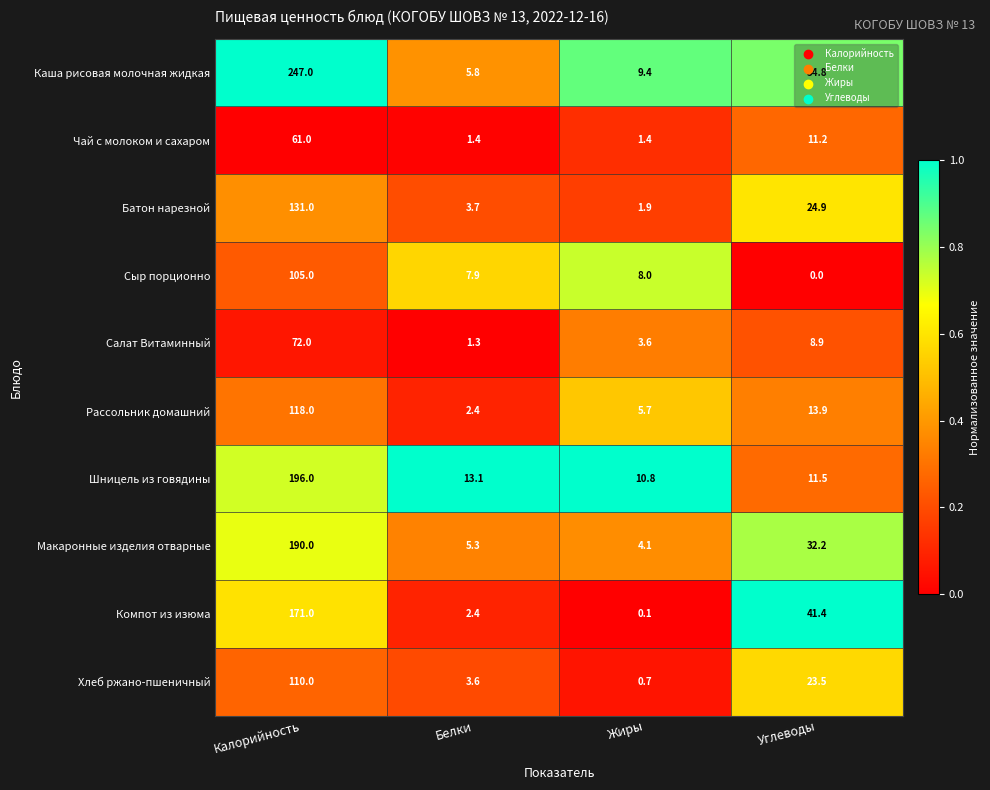

Between Калорийность and Углеводы, which series saw the biggest shift?

Каша рисовая молочная жидкая